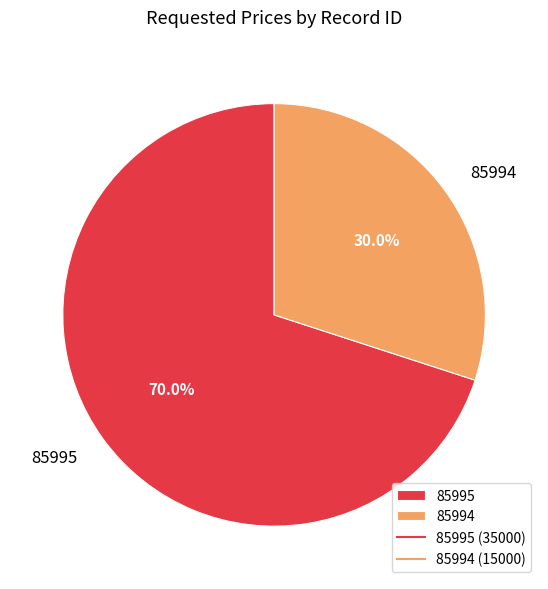

Does 85994 account for over 50% of the chart?

No